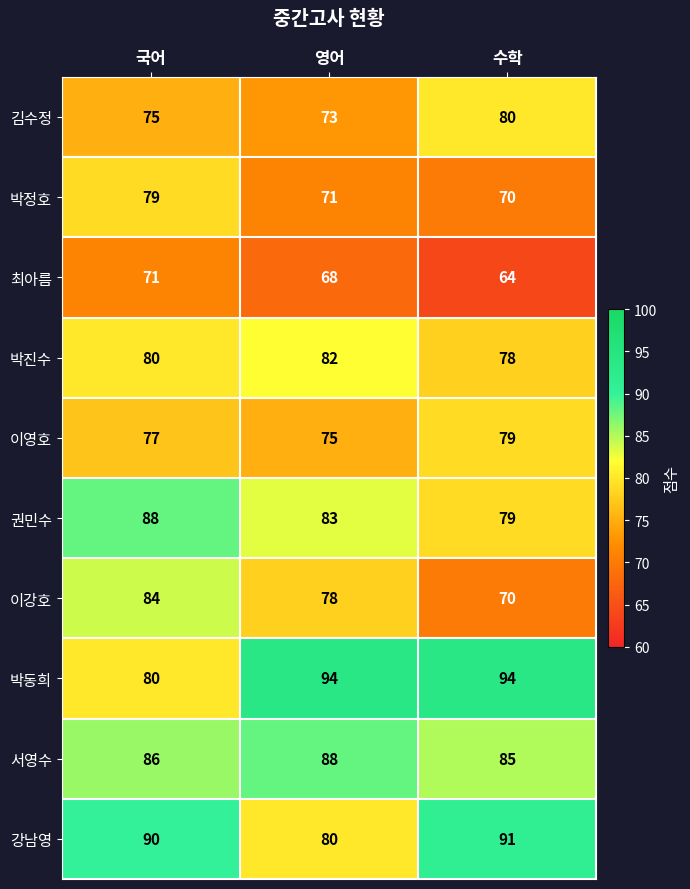

What is the approximate value of 김수정 at 영어?

73